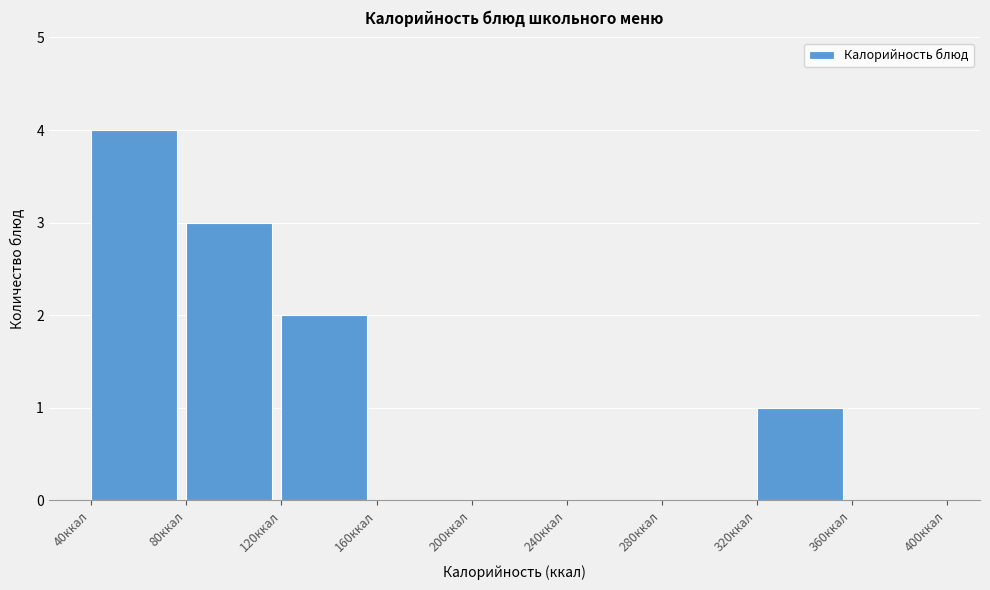

Reading left to right, transcribe this chart: for each bar, give the range it covers on the x-axis and its height. The values are not printed on the chart, so give them approximately, as read against the axis.

40 to 80: 4
80 to 120: 3
120 to 160: 2
160 to 200: 0
200 to 240: 0
240 to 280: 0
280 to 320: 0
320 to 360: 1
360 to 400: 0